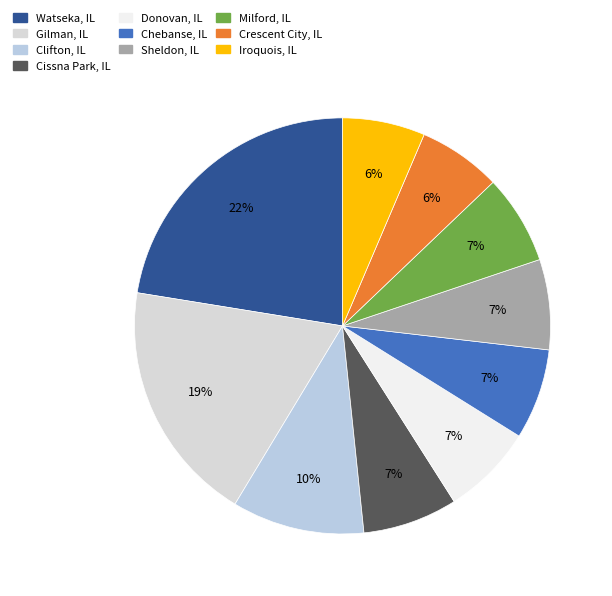

To the nearest percent, what portion does Gilman, IL represent?

19%